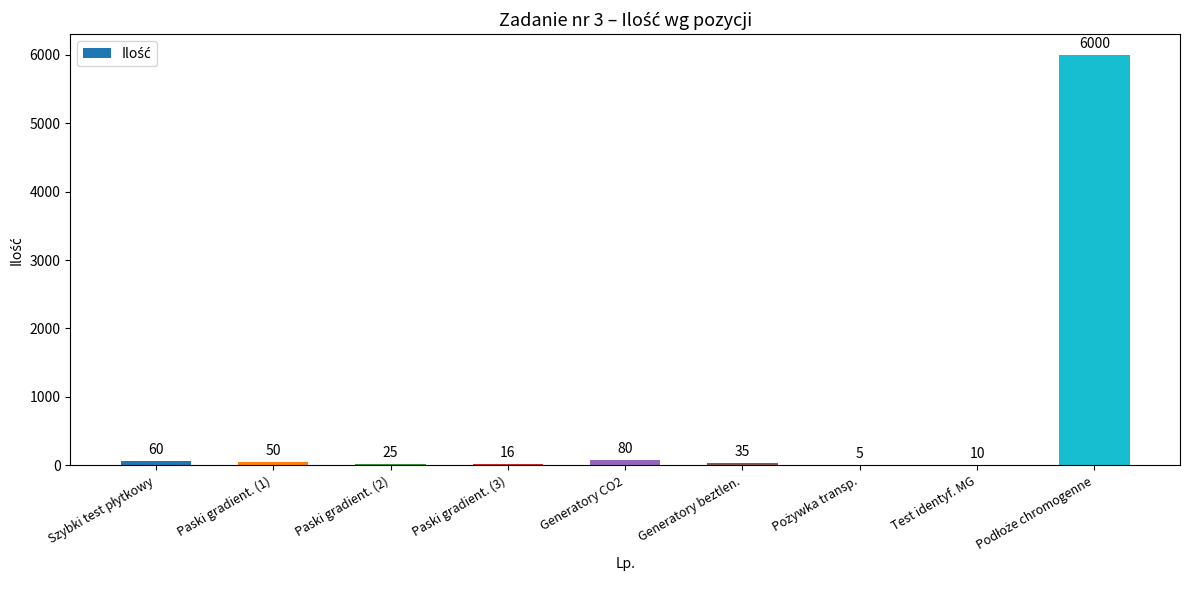

What is the approximate value at Paski gradient. (3)?

16